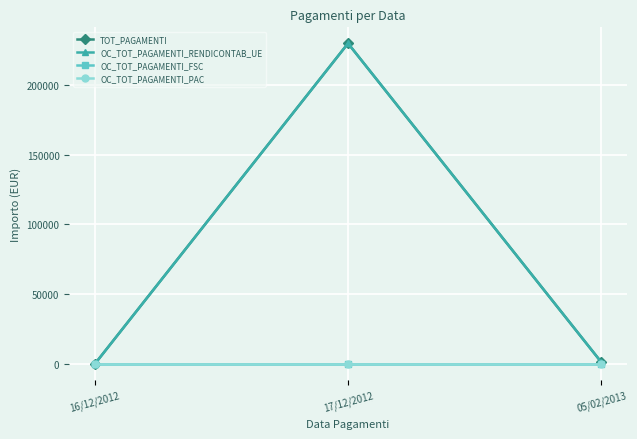

What is the approximate value of TOT_PAGAMENTI at 17/12/2012?

229489.3